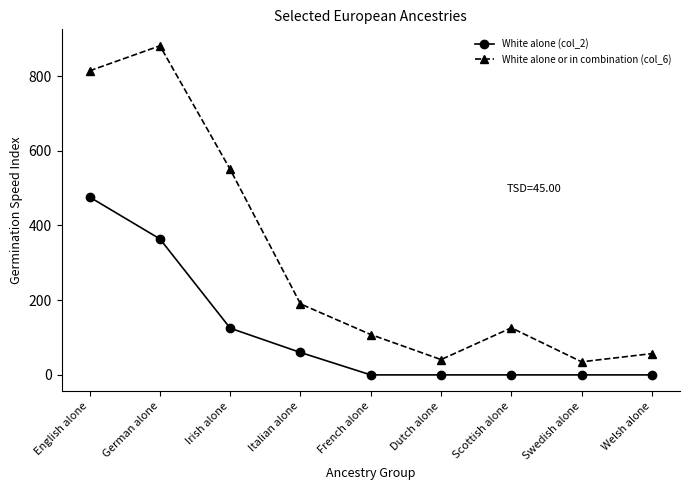

At which label does White alone (col_2) reach its peak?

English alone